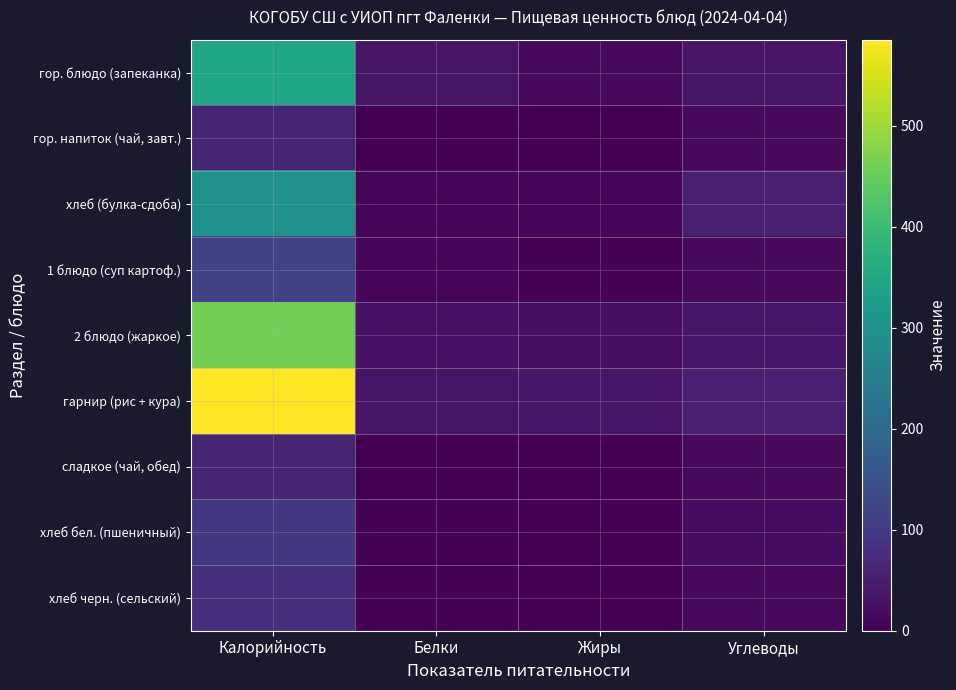

Between Калорийность and Углеводы, which is larger?

Калорийность